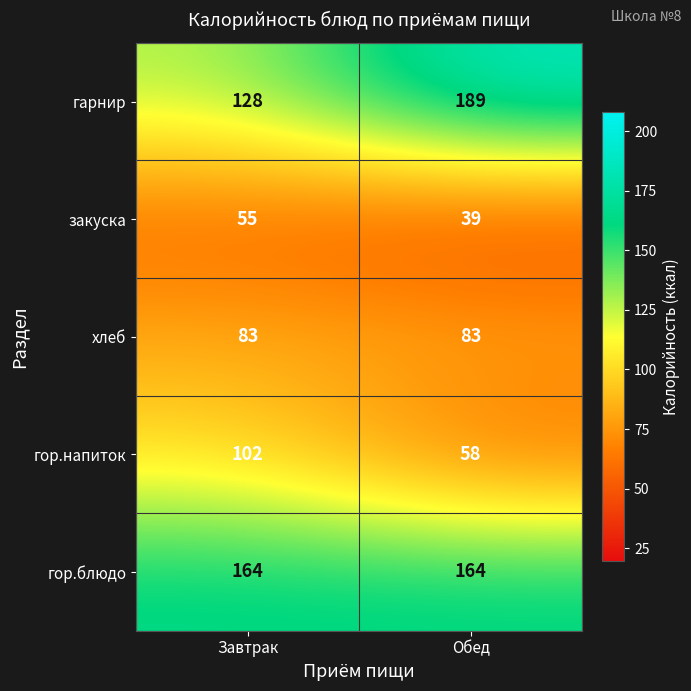

What is the difference between the maximum and minimum values in the гор.напиток series?

44